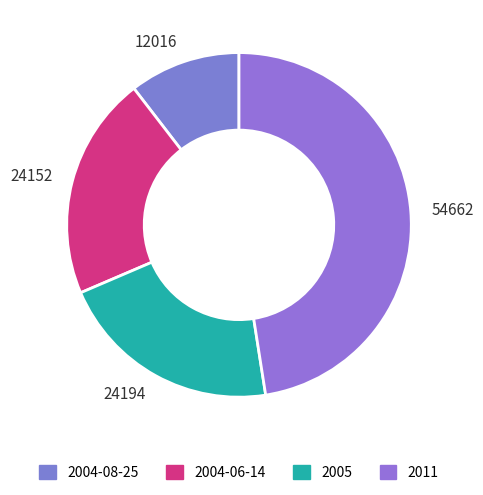

Is it true that 12016 is 1% of the pie?

False